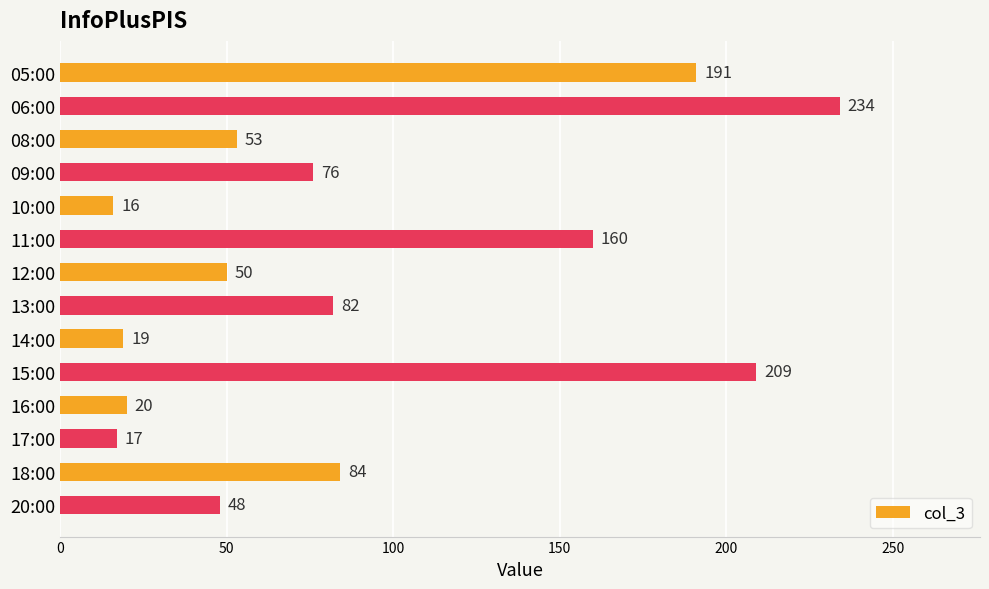

True or false: the data shows 84 at 18:00.

True